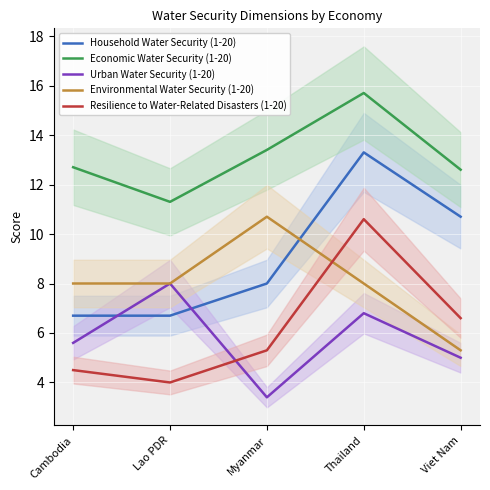

At which category is the sum across all series the highest?

Thailand